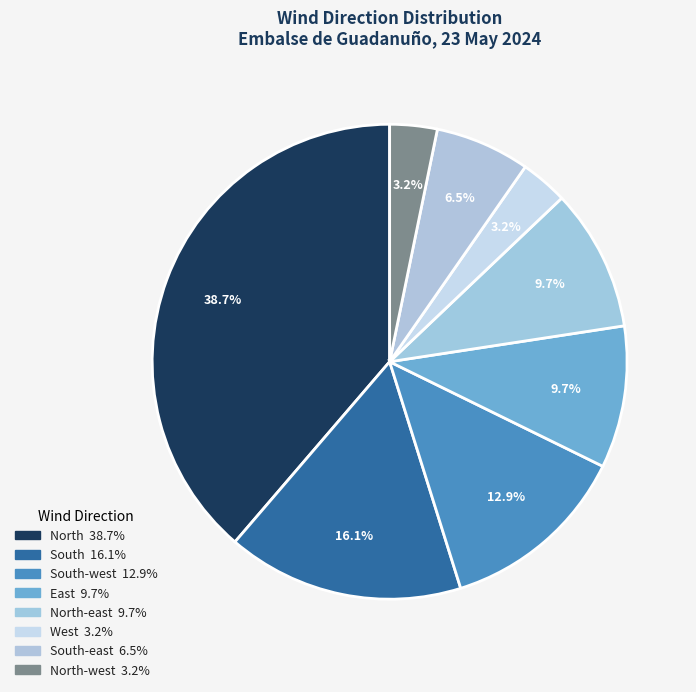

How many segments does this pie chart have?

8